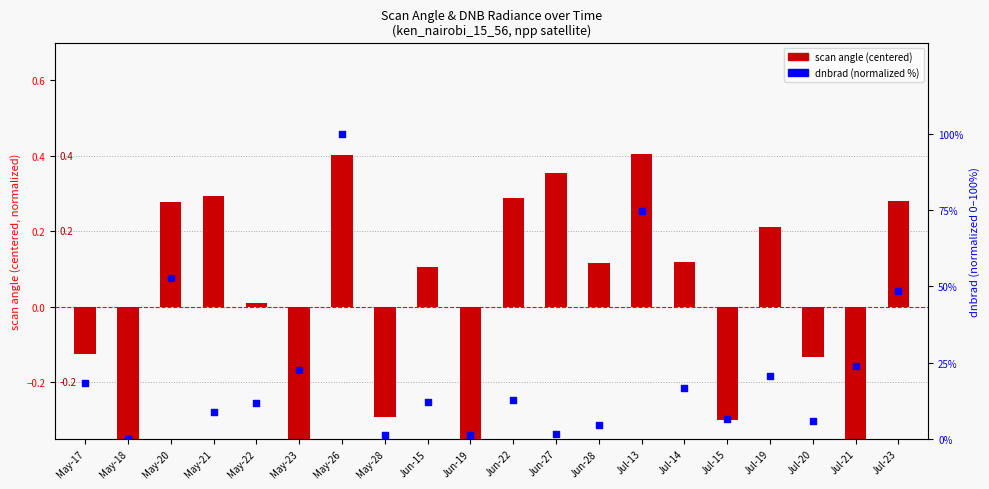

At which category is the sum across all series the highest?

May-26